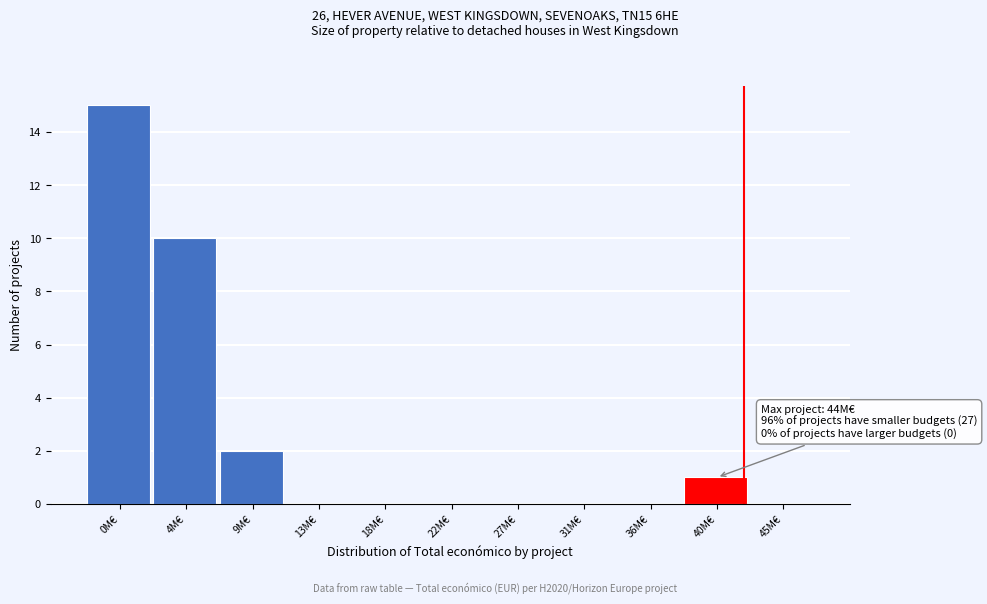

Reading left to right, what are all the values shown in this chart?

0M€=15	4M€=10	9M€=2	13M€=0	18M€=0	22M€=0	27M€=0	31M€=0	36M€=0	40M€=1	45M€=0